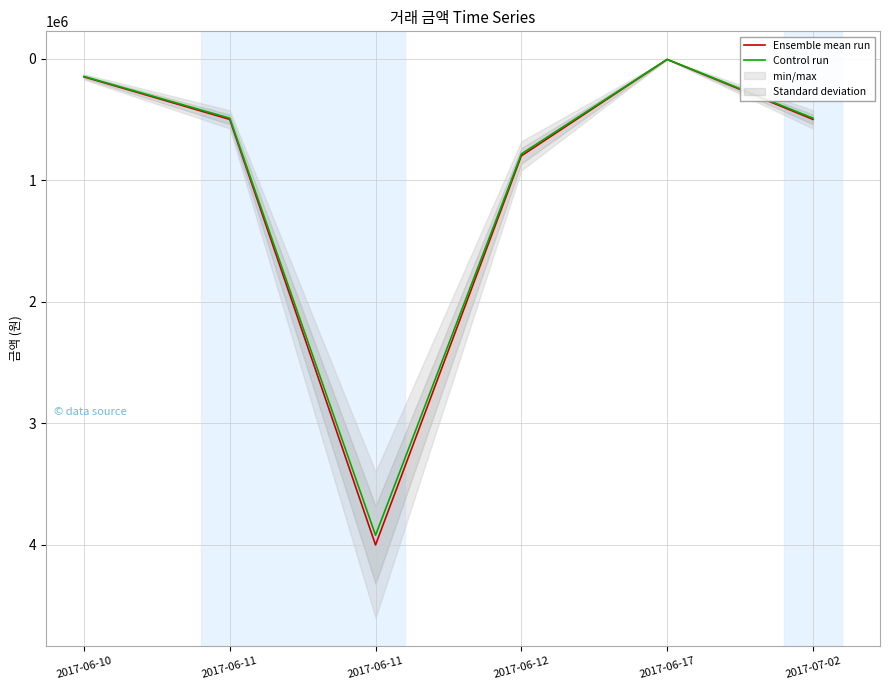

Rank the series by their maximum value, from highest to lowest.

Ensemble mean run, Control run